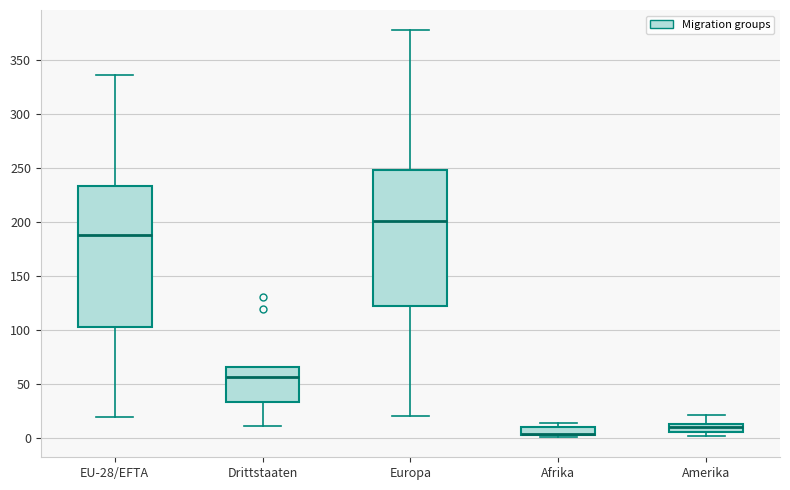

Where does the lower whisker of the box for Drittstaaten end on the y-axis? The values are not printed on the chart, so give them approximately, as read against the axis.

10